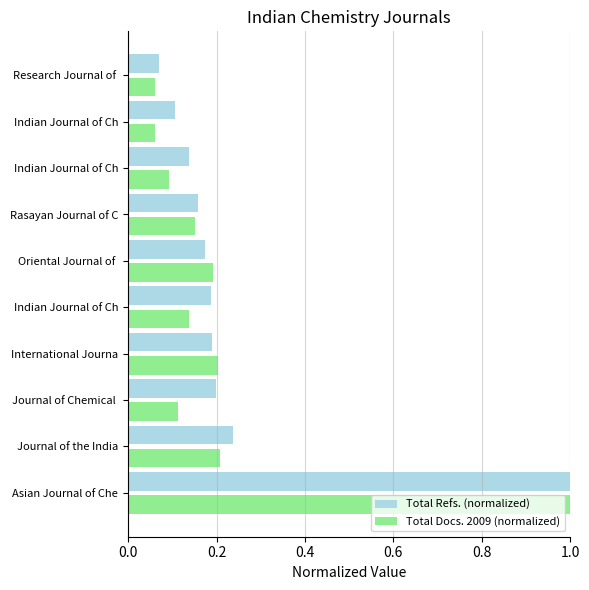

Rank the series by their average value, from lowest to highest.

Total Docs. 2009 (normalized), Total Refs. (normalized)